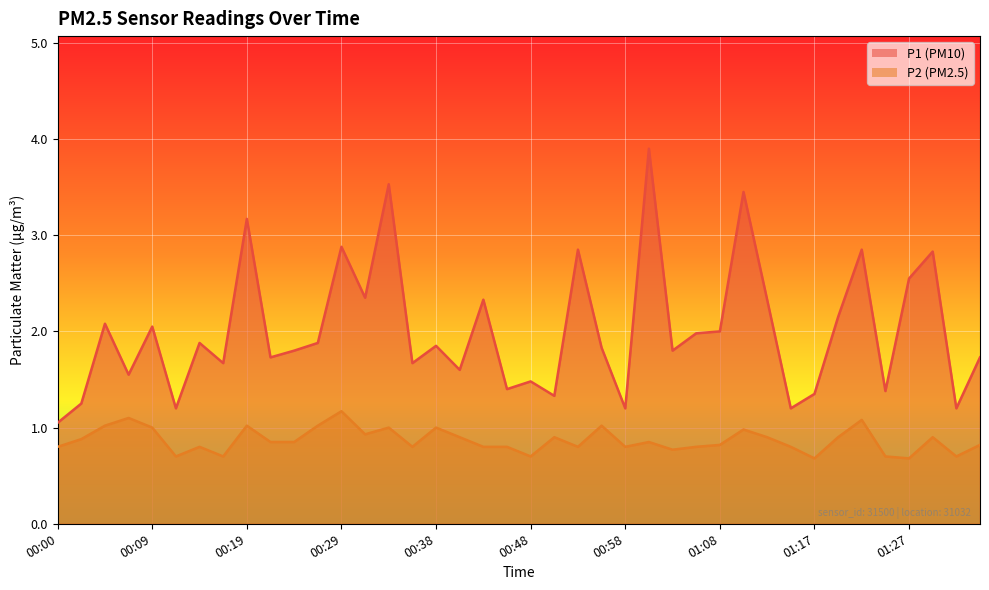

Where is the first local maximum for P1?

00:04